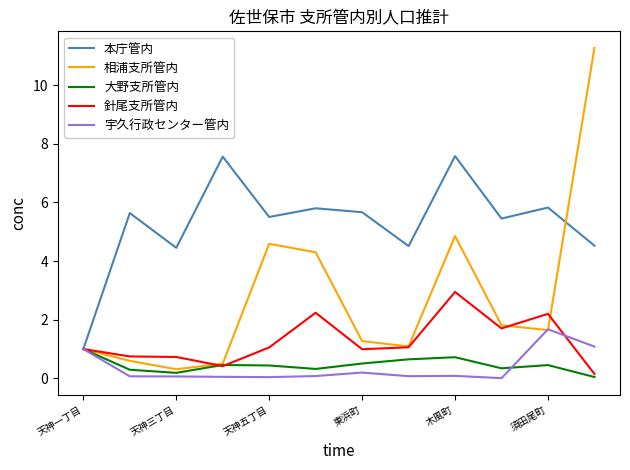

What is the maximum value for 相浦支所管内?

11.3